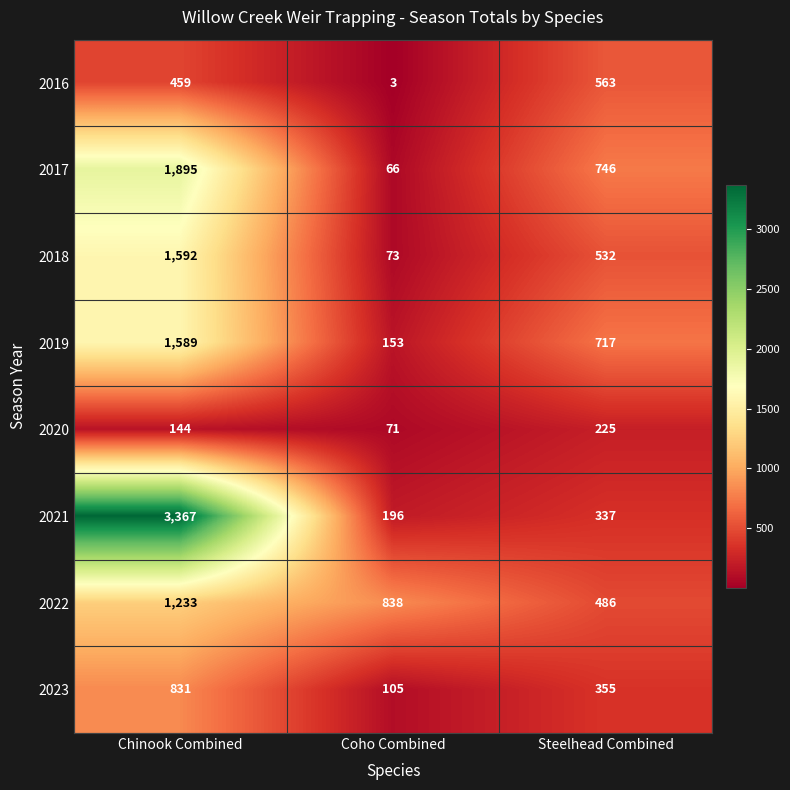

Between Chinook Combined and Coho Combined, which series saw the biggest shift?

2021